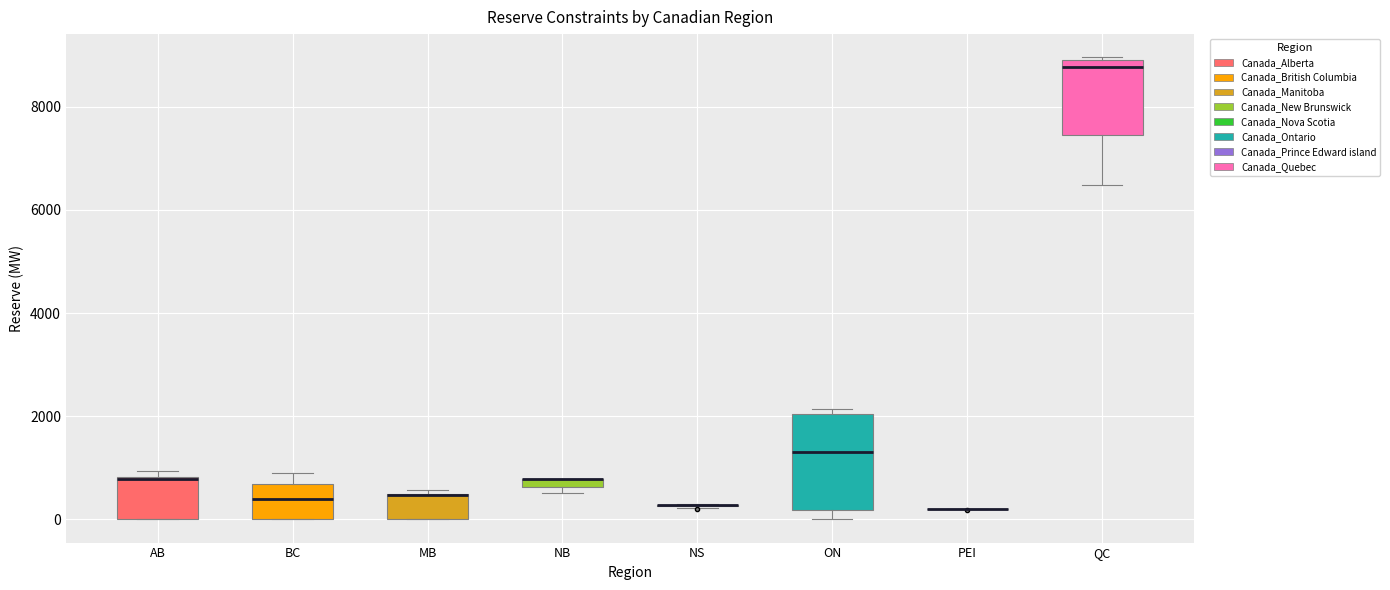

Comparing the boxes themselves (not the whiskers), which one is the tallest?

ON